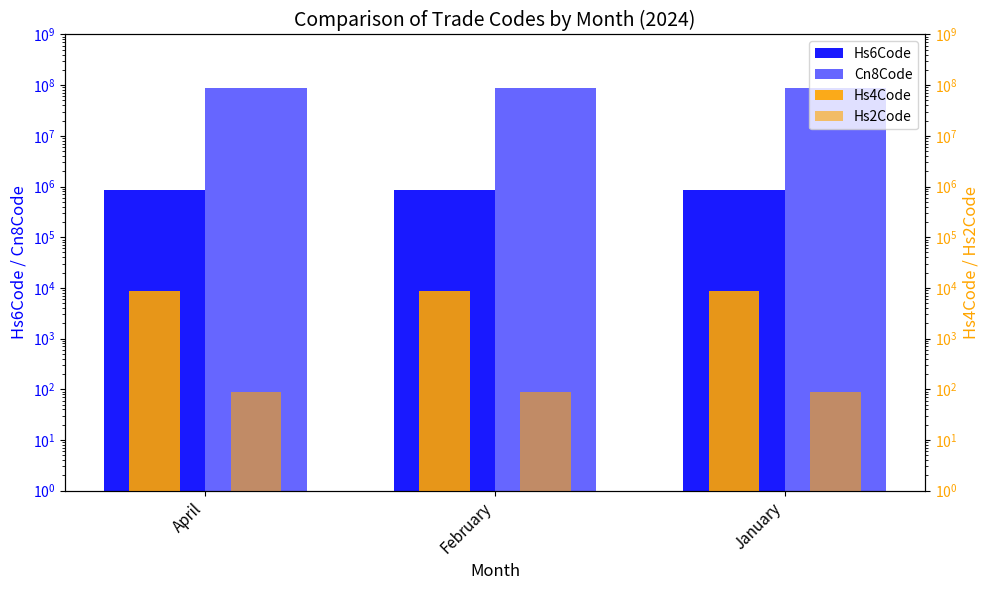

At which label does Hs4Code reach its peak?

April